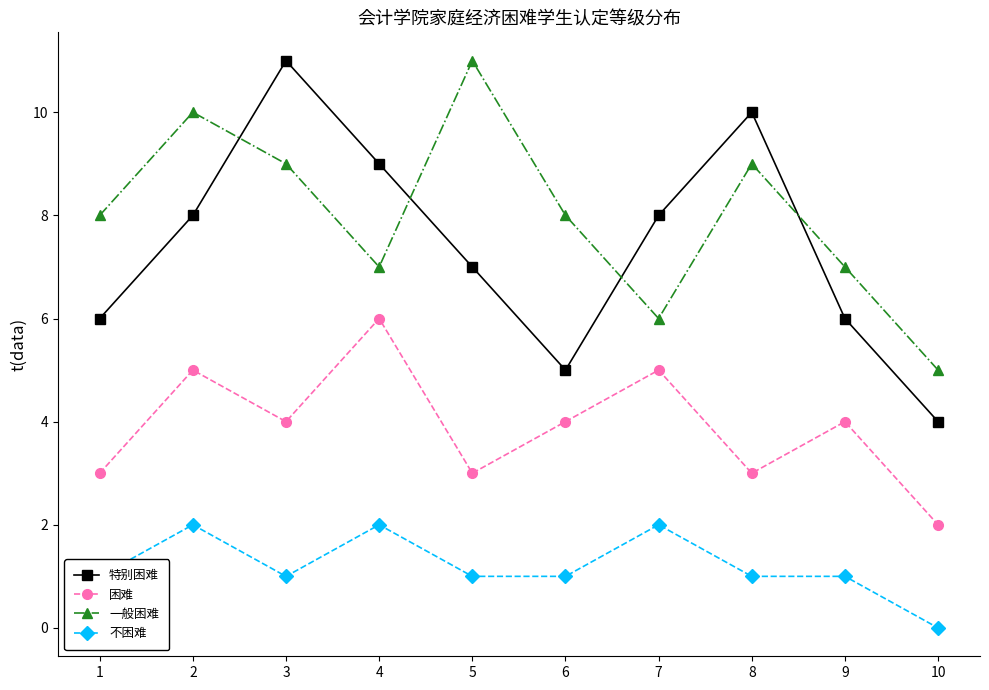

Rank the series at 1 from lowest to highest value.

不困难, 困难, 特别困难, 一般困难